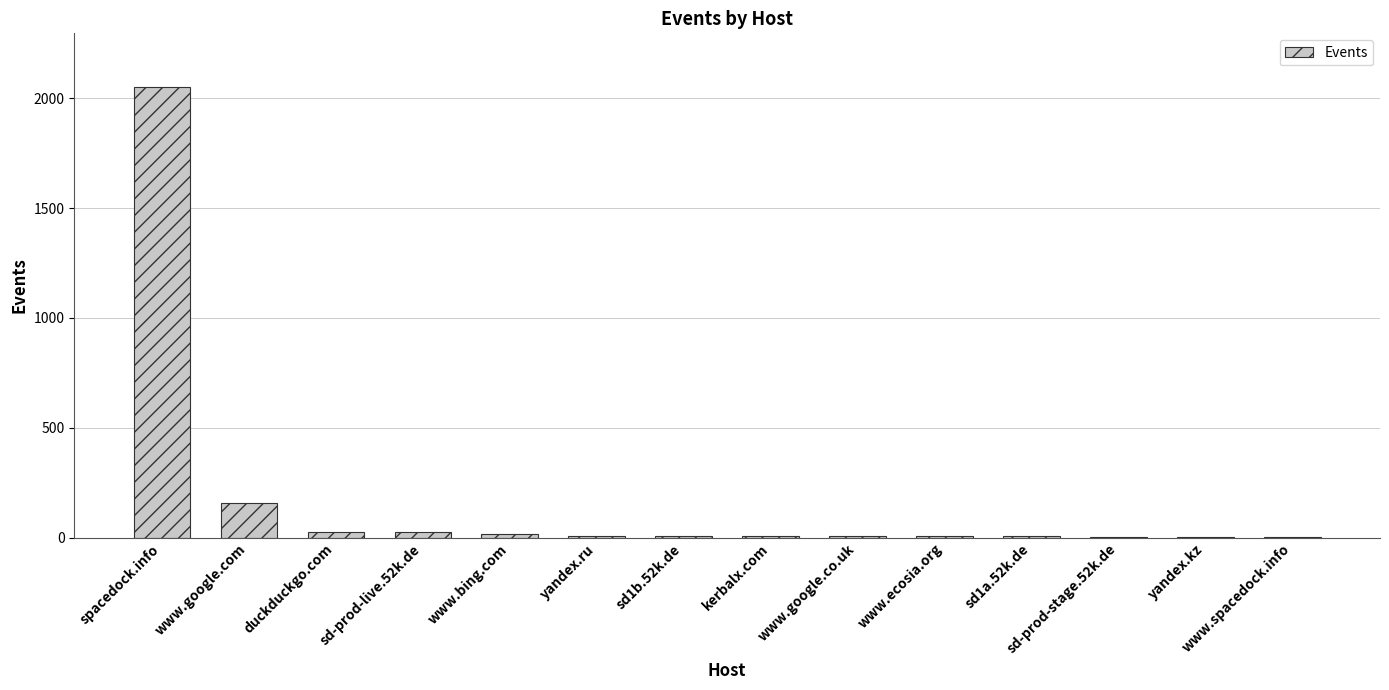

Which has a higher value, www.spacedock.info or spacedock.info?

spacedock.info